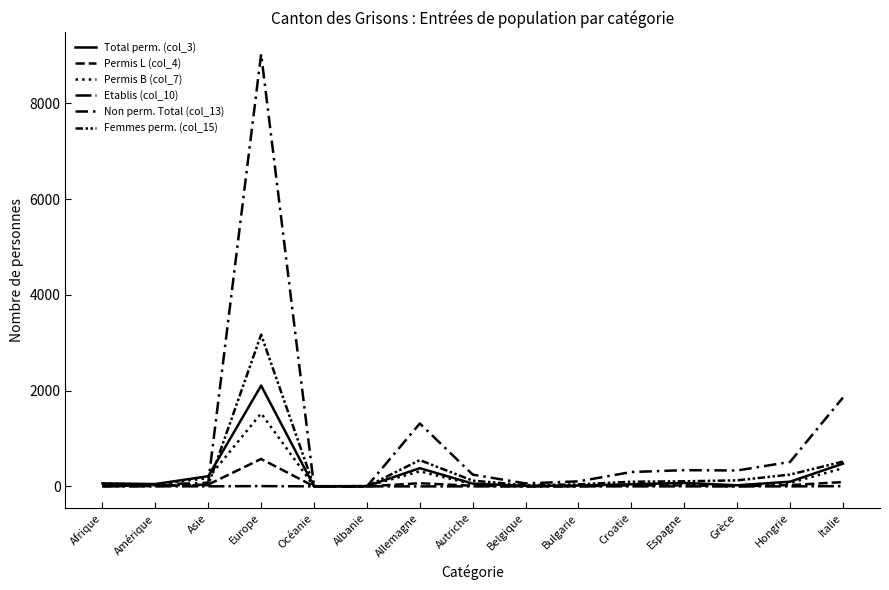

Where is Femmes perm. (col_15) nearest to the value 1585?

Allemagne